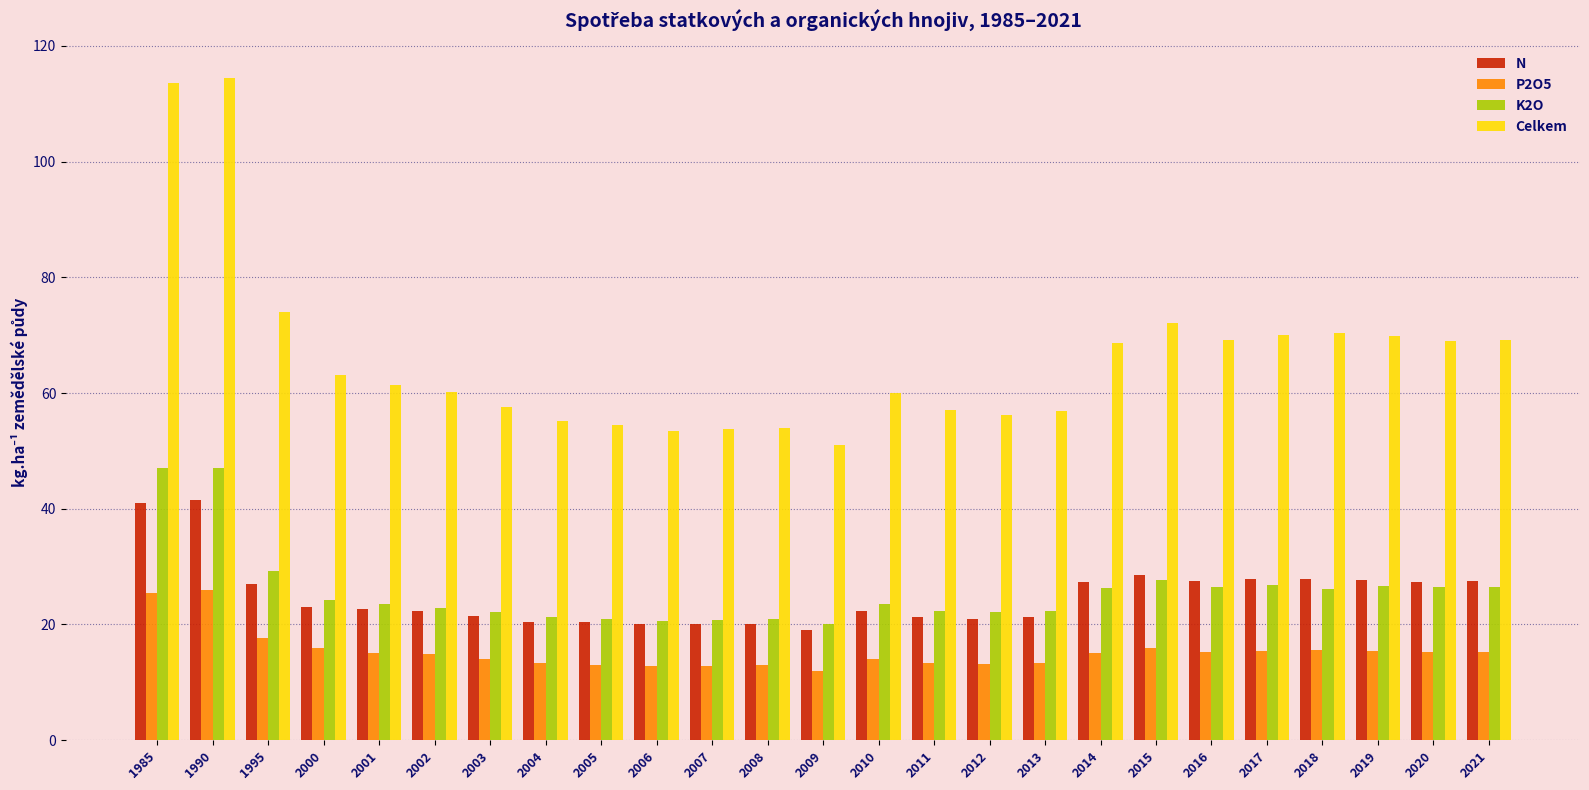

At how many categories does at least one series exceed 103?

2